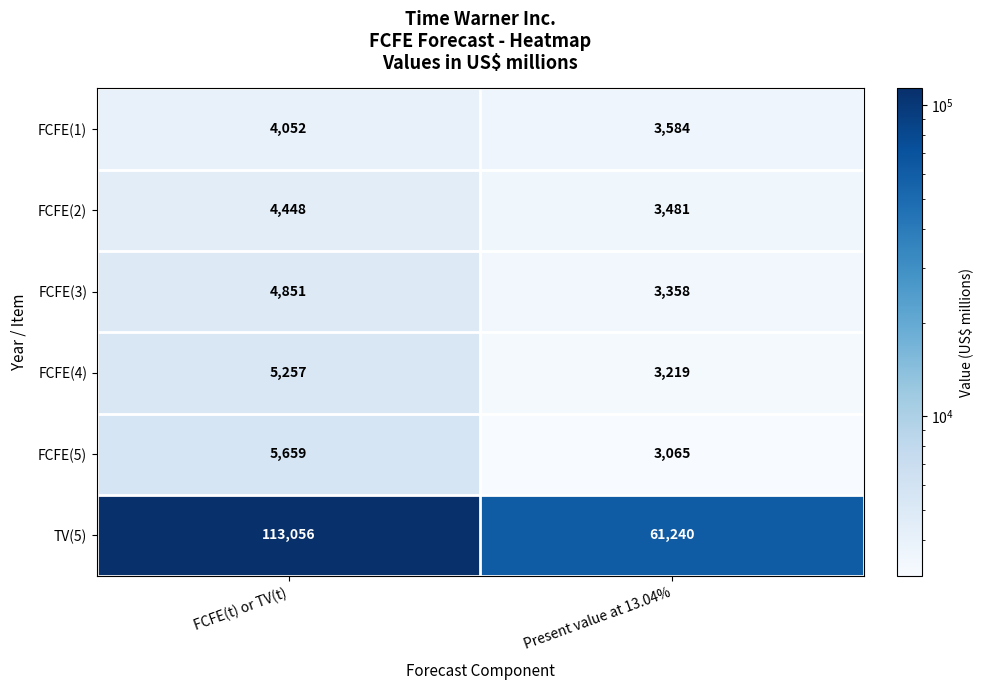

The FCFE(2) series shows 1309 at Present value at 13.04%. True or false?

False